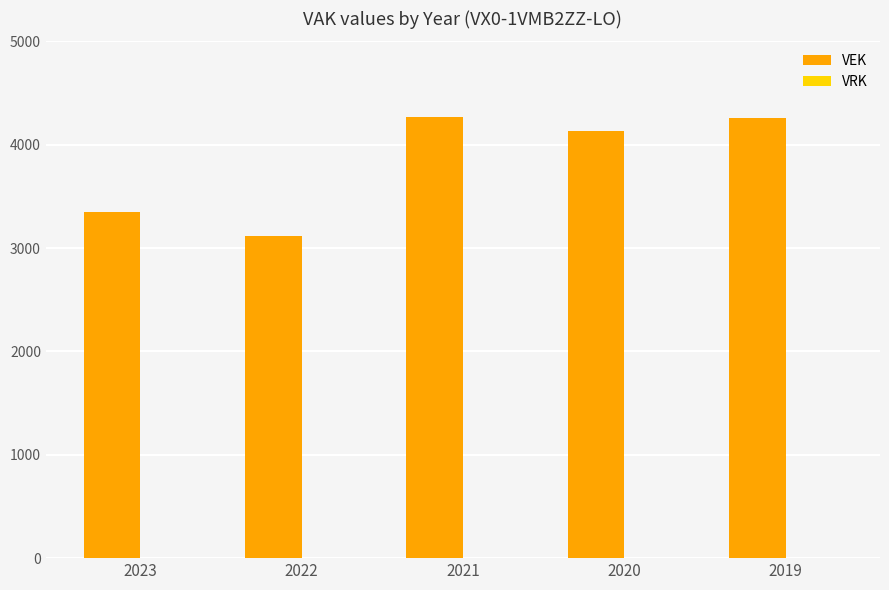

Are the bars horizontal?

No